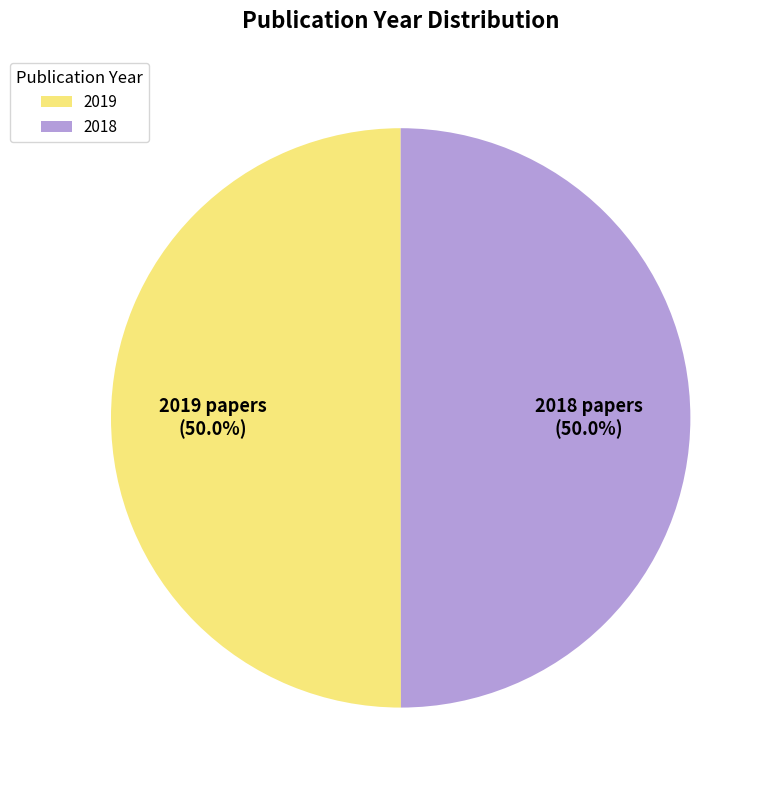

Approximately how many times larger is the value at 2018 compared to 2019?

1.0